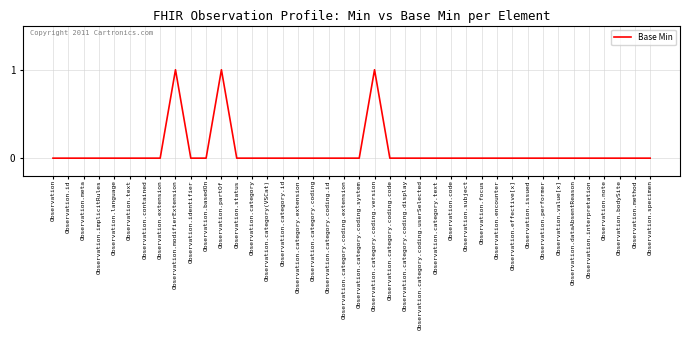

True or false: the data shows 0 at Observation.meta.

True